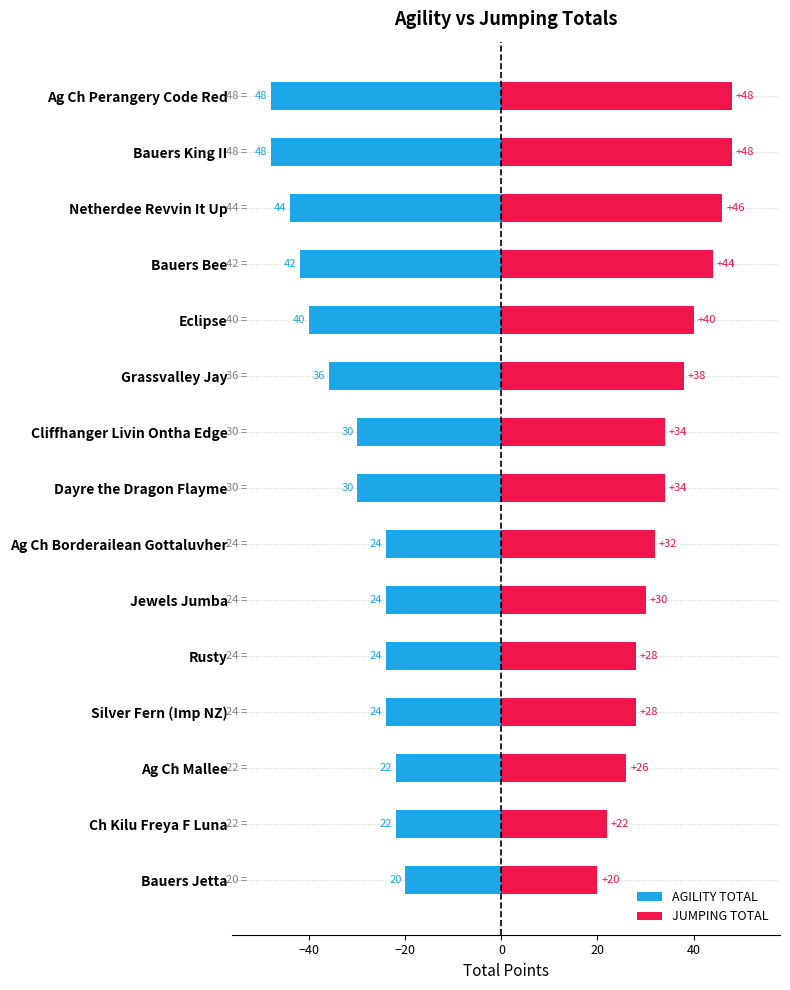

What is the highest value of the JUMPING TOTAL series?

48